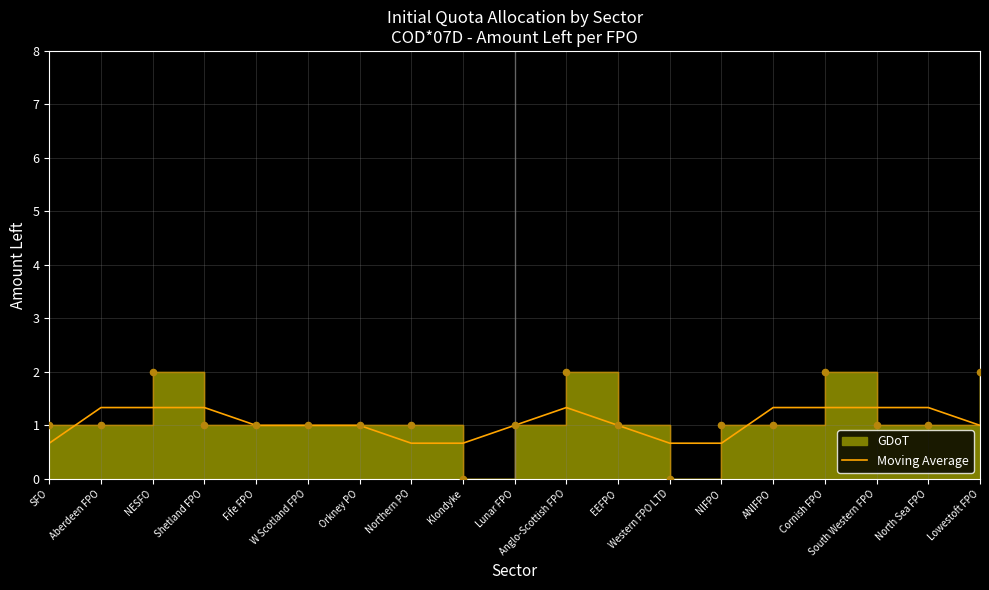

What is the change in value from Shetland FPO to Lowestoft FPO?

-0.3